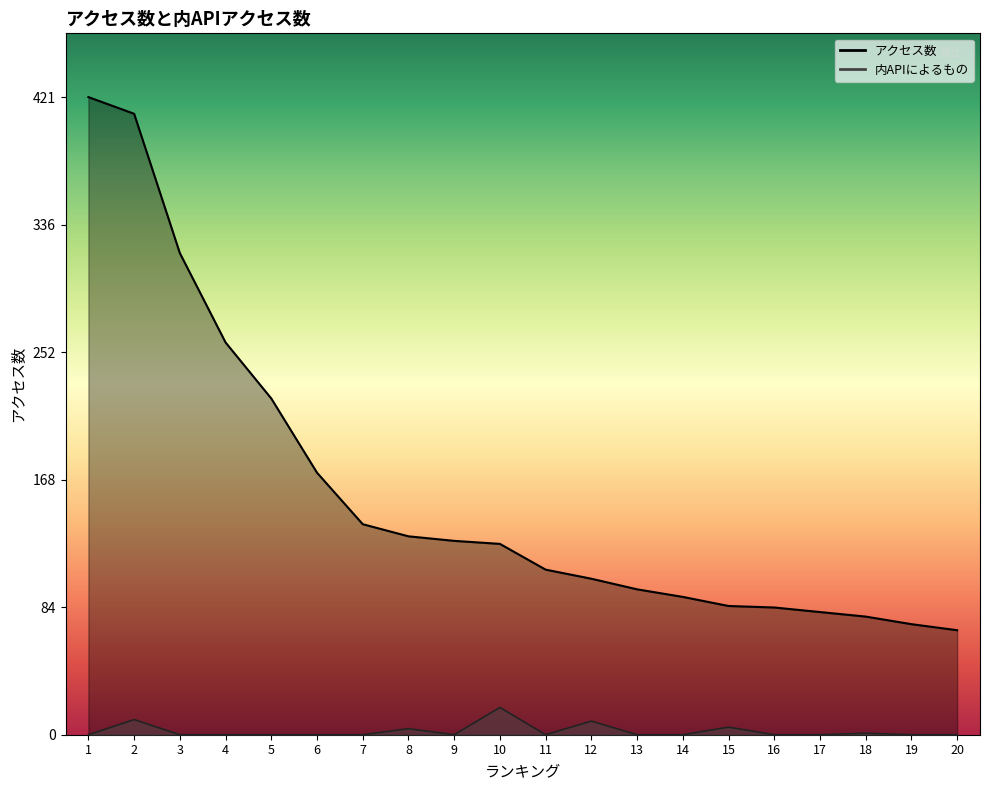

True or false: アクセス数 and 内APIによるもの intersect in this chart.

False